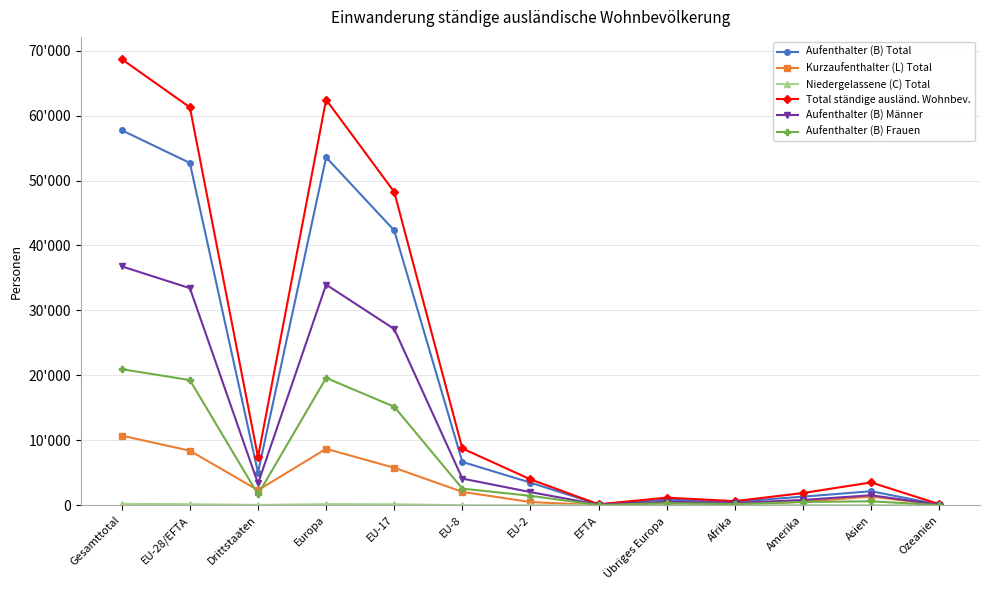

What is the greatest value displayed?

68682